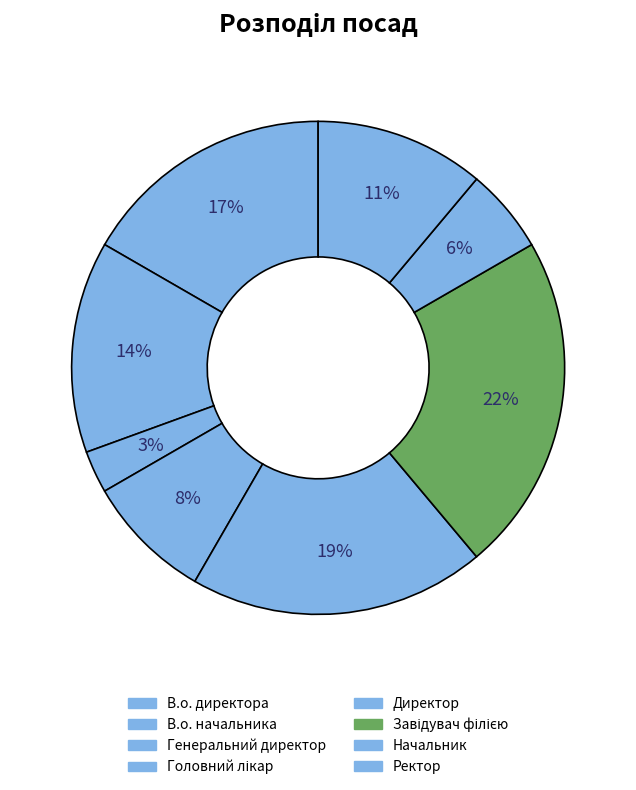

How many slices are in this pie chart?

8